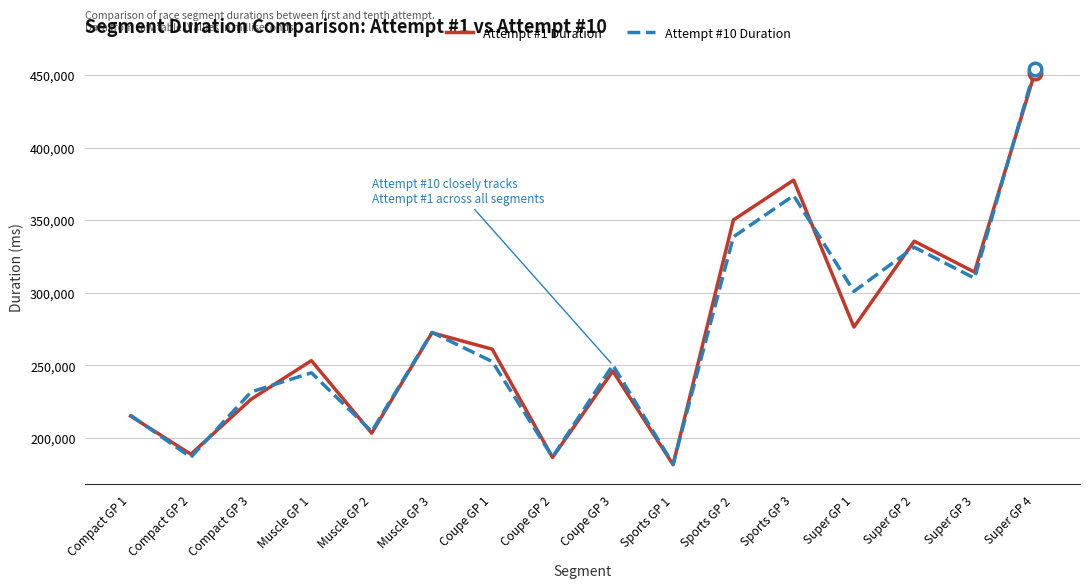

What is the difference between the Attempt #1 Duration values at Coupe GP 2 and Muscle GP 2?

16700